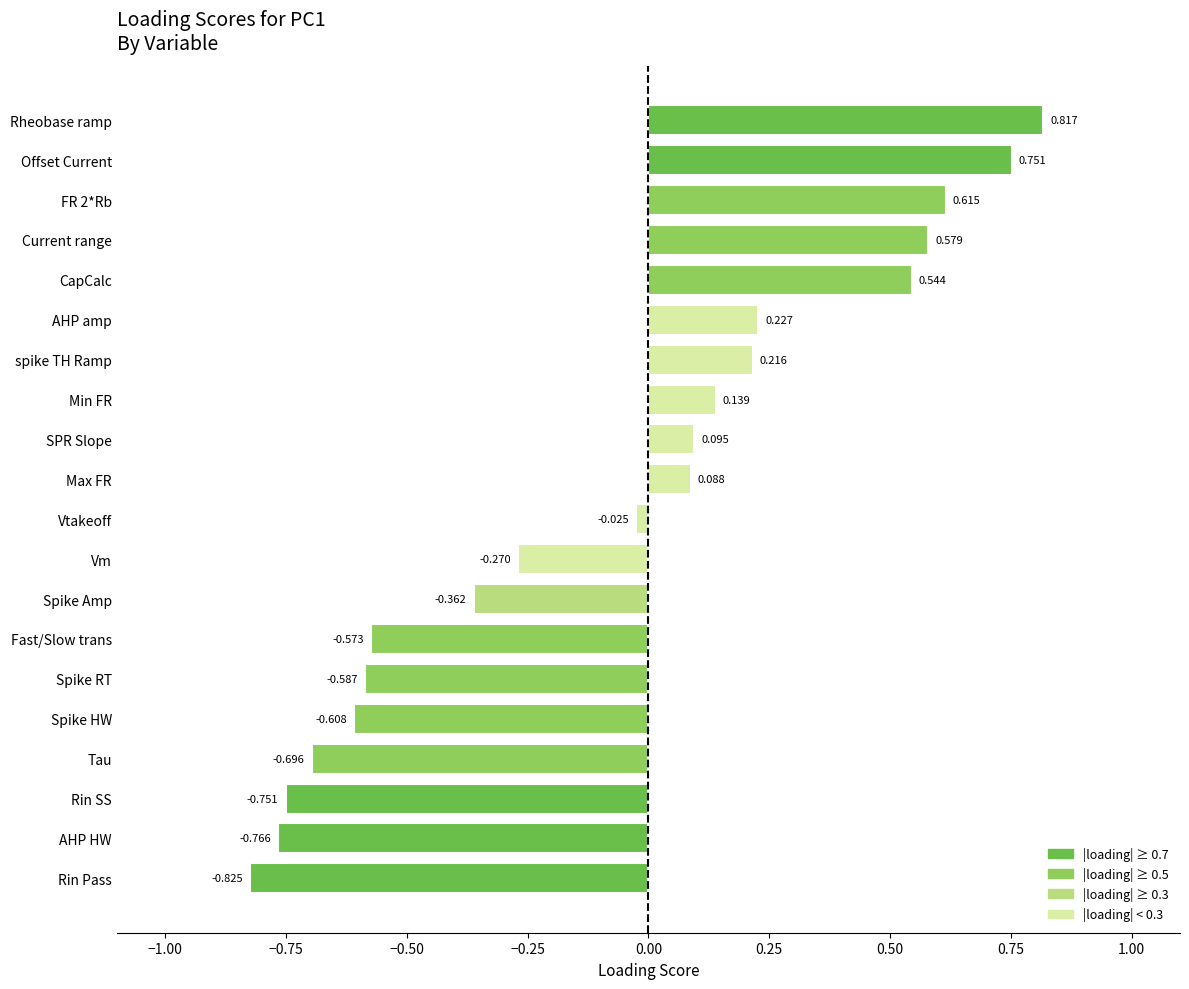

Which label corresponds to the largest value in the chart?

Rheobase ramp